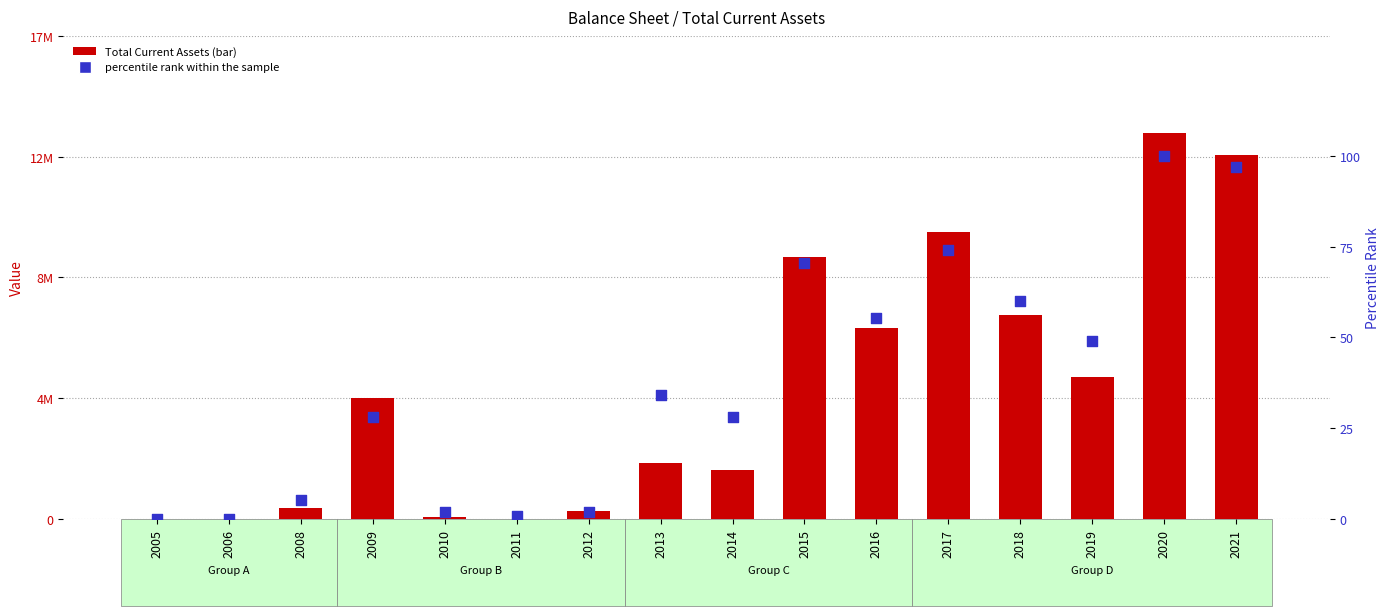

What is the total value across all series at 2021?

12893659.0